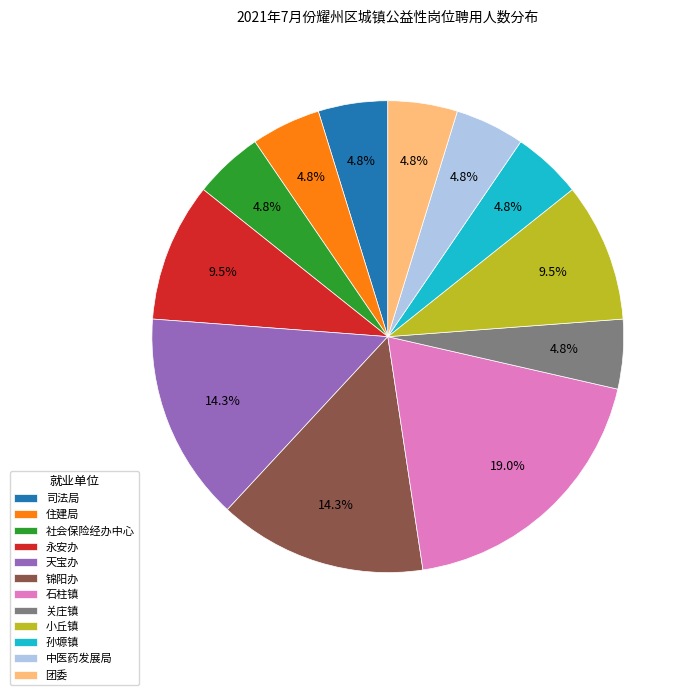

What is the largest slice in the pie chart?

石柱镇